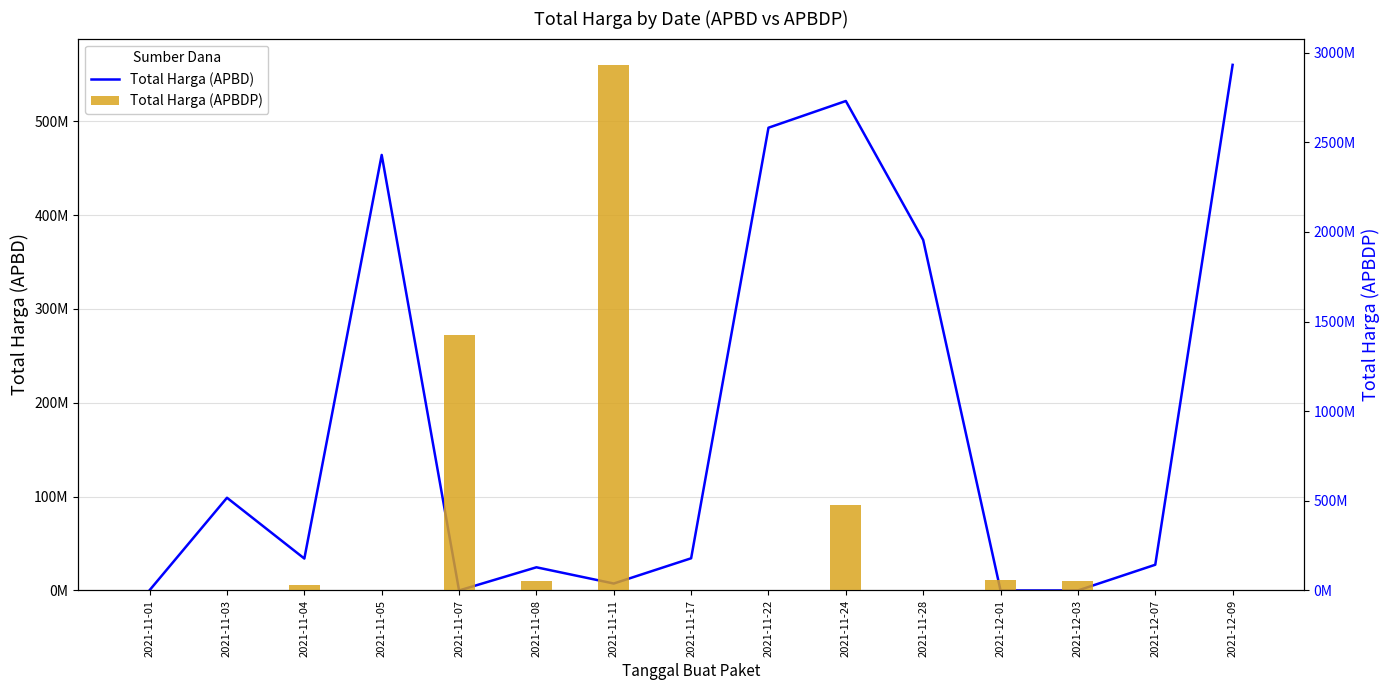

Reading left to right, what are all the values shown in this chart?

Total Harga (APBD): 2021-11-01=333600	2021-11-03=98772570	2021-11-04=34000000	2021-11-05=464002100	2021-11-07=0	2021-11-08=24693960	2021-11-11=7401240	2021-11-17=34292000	2021-11-22=493000000	2021-11-24=521459200	2021-11-28=373404000	2021-12-01=0	2021-12-03=0	2021-12-07=27412000	2021-12-09=559971000
Total Harga (APBDP): 2021-11-01=0	2021-11-03=0	2021-11-04=32441200	2021-11-05=0	2021-11-07=1425867900	2021-11-08=54080040	2021-11-11=2931562000	2021-11-17=0	2021-11-22=0	2021-11-24=477600000	2021-11-28=0	2021-12-01=56152800	2021-12-03=51601000	2021-12-07=0	2021-12-09=0